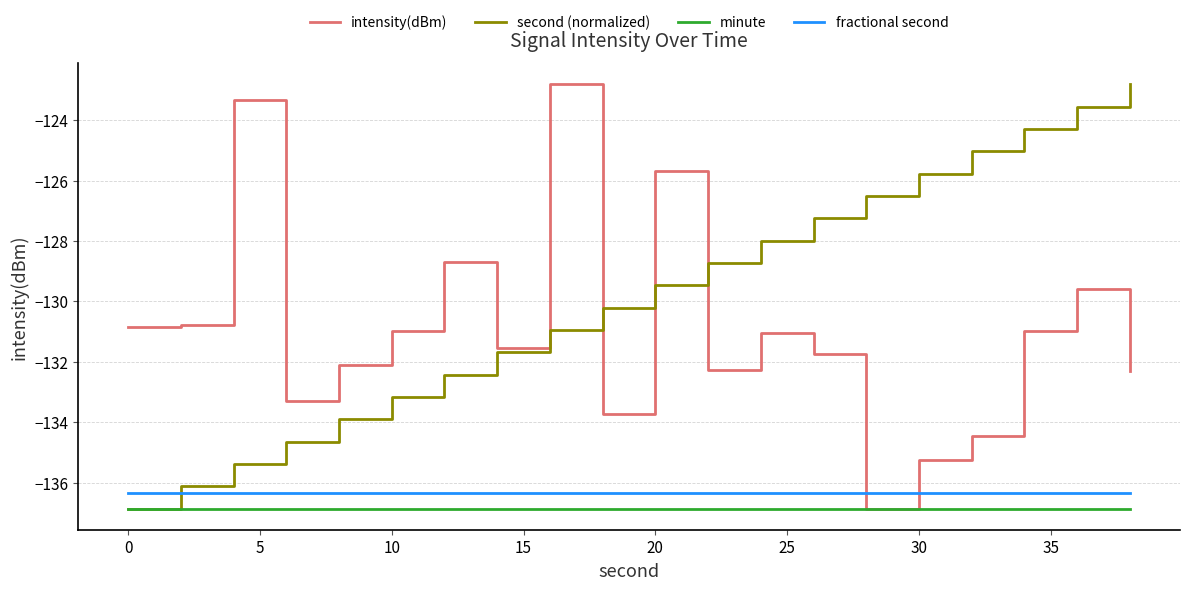

True or false: minute and fractional second cross at least once.

False